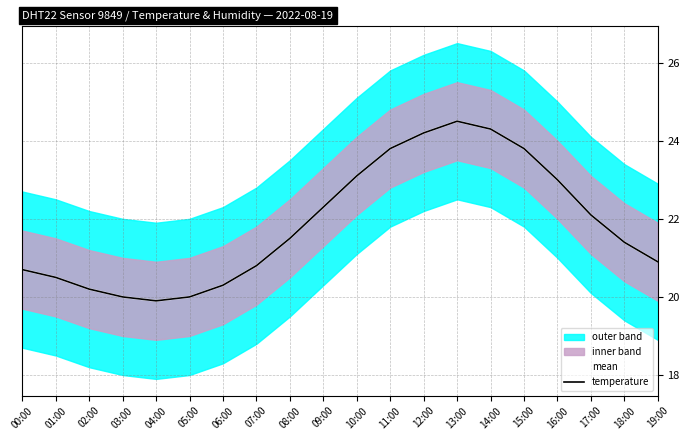

The value of temperature at 03:00 is 20.0. True or false?

True